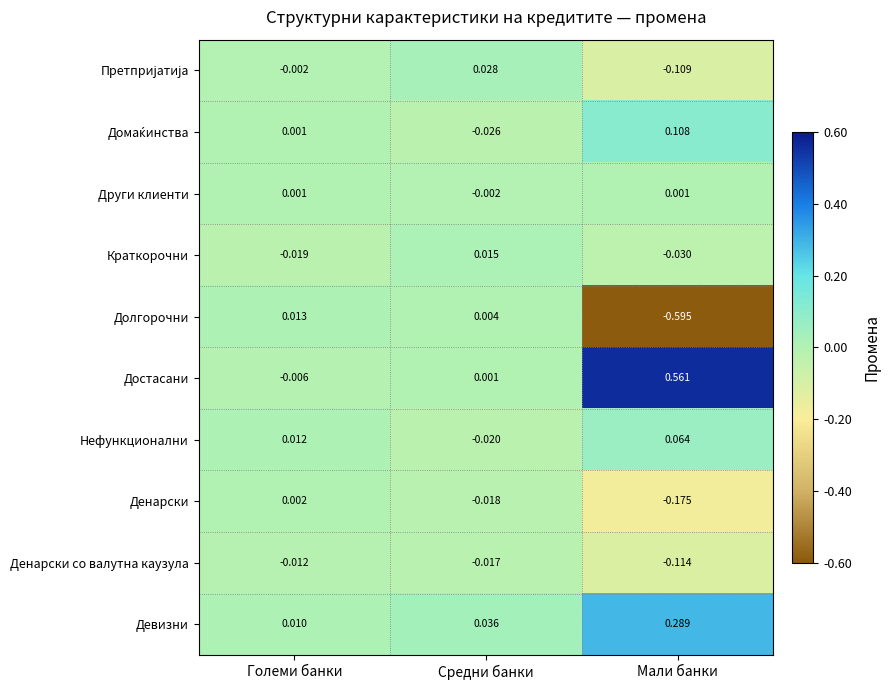

Which series has the largest total across all categories?

Достасани